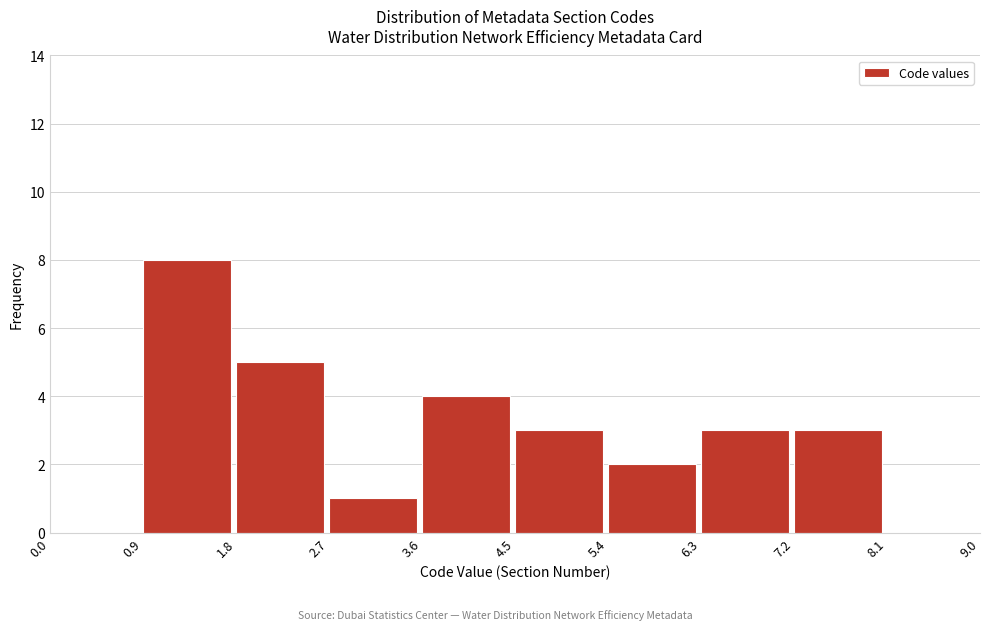

Reading left to right, list every bar in this chart as the range it spans on the x-axis followed by its height. The values are not printed on the chart, so give them approximately, as read against the axis.

0.0 to 0.9: 0
0.9 to 1.8: 8
1.8 to 2.7: 5
2.7 to 3.6: 1
3.6 to 4.5: 4
4.5 to 5.4: 3
5.4 to 6.3: 2
6.3 to 7.2: 3
7.2 to 8.1: 3
8.1 to 9.0: 0